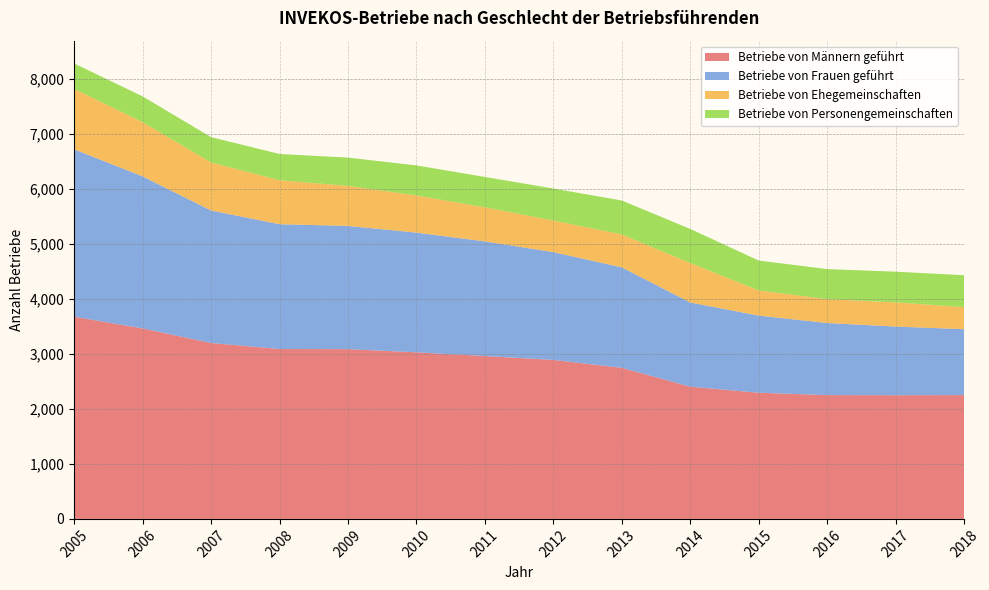

Reading left to right, list all the values displayed in this chart.

Betriebe von Männern geführt: 3678	3465	3200	3090	3088	3030	2962	2892	2748	2405	2295	2252	2250	2252
Betriebe von Frauen geführt: 3045	2766	2410	2271	2241	2178	2086	1961	1828	1532	1403	1311	1249	1199
Betriebe von Ehegemeinschaften: 1099	986	874	799	729	676	620	575	599	717	458	434	440	401
Betriebe von Personengemeinschaften: 463	469	461	478	514	546	552	582	617	620	544	547	558	581